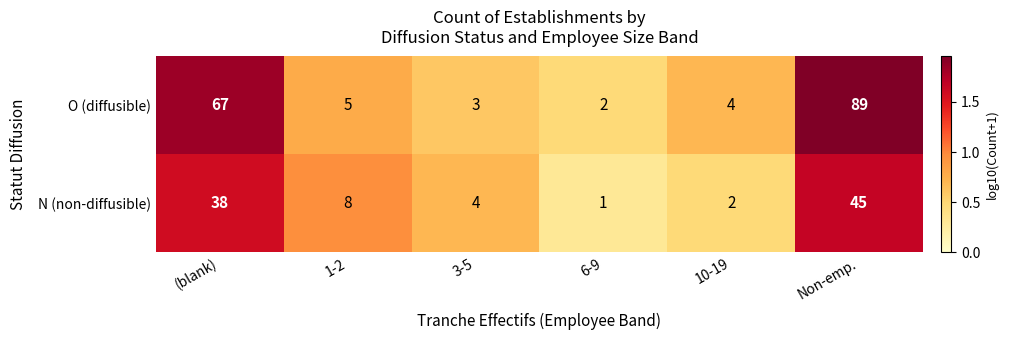

Which category has the lowest value in the O (diffusible) series?

6-9